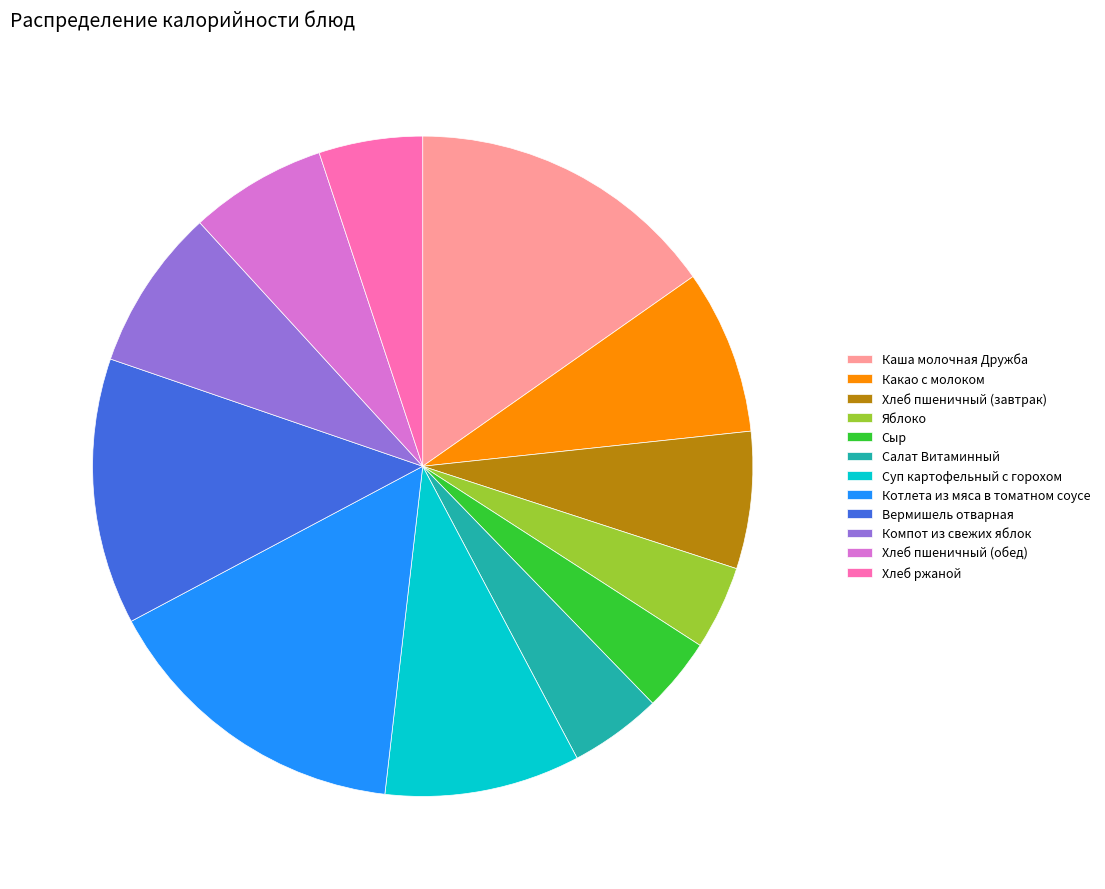

True or false: Хлеб ржаной accounts for 5% of the total.

True